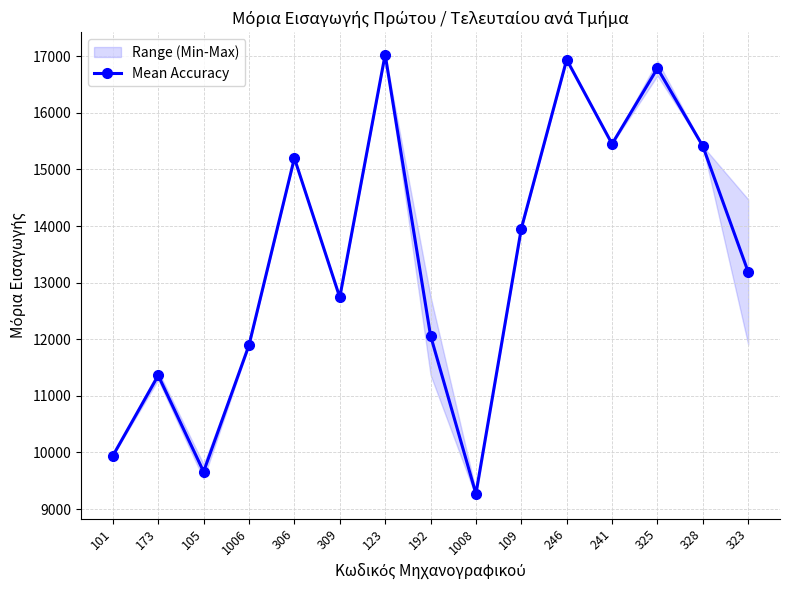

What is the average value?

13393